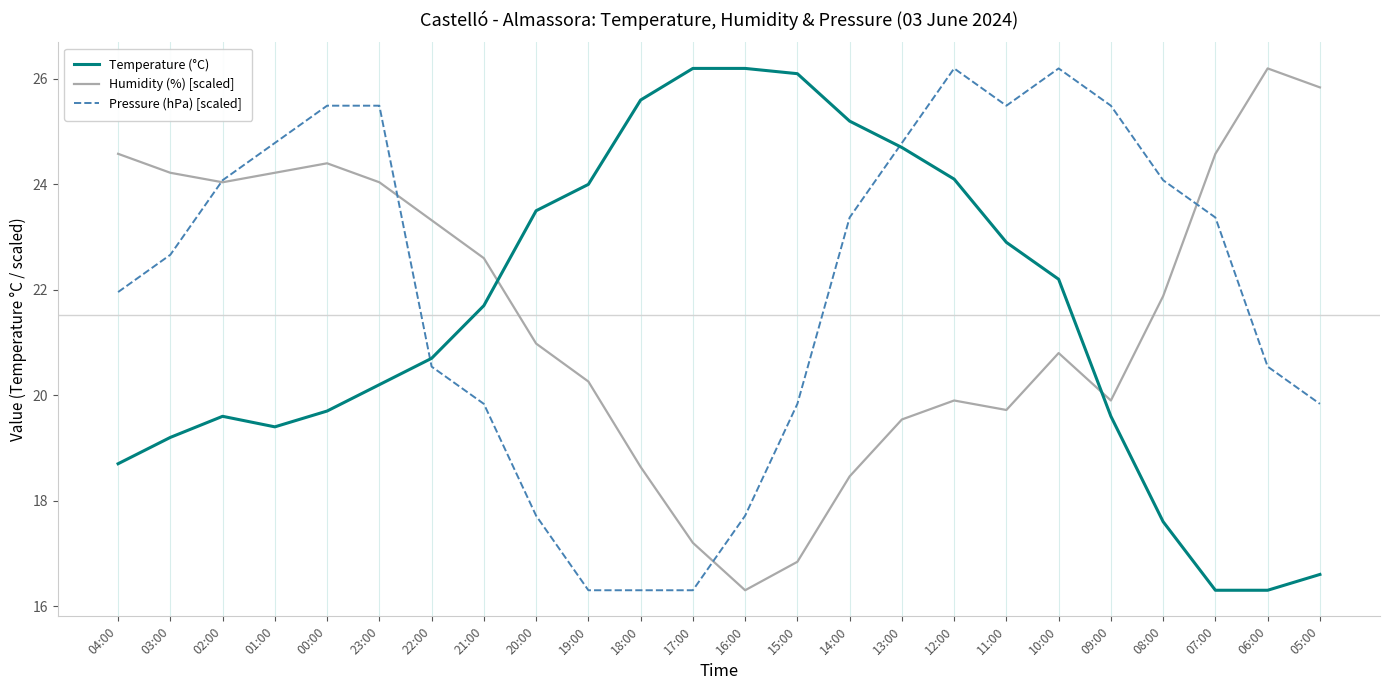

Reading left to right, what are all the values shown in this chart?

Temperature (°C): 18.7	19.2	19.6	19.4	19.7	20.2	20.7	21.7	23.5	24.0	25.6	26.2	26.2	26.1	25.2	24.7	24.1	22.9	22.2	19.6	17.6	16.3	16.3	16.6
Humidity (%) [scaled]: 24.6	24.2	24.0	24.2	24.4	24.0	23.3	22.6	21.0	20.3	18.6	17.2	16.3	16.8	18.5	19.5	19.9	19.7	20.8	19.9	21.9	24.6	26.2	25.8
Pressure (hPa) [scaled]: 22.0	22.7	24.1	24.8	25.5	25.5	20.5	19.8	17.7	16.3	16.3	16.3	17.7	19.8	23.4	24.8	26.2	25.5	26.2	25.5	24.1	23.4	20.5	19.8